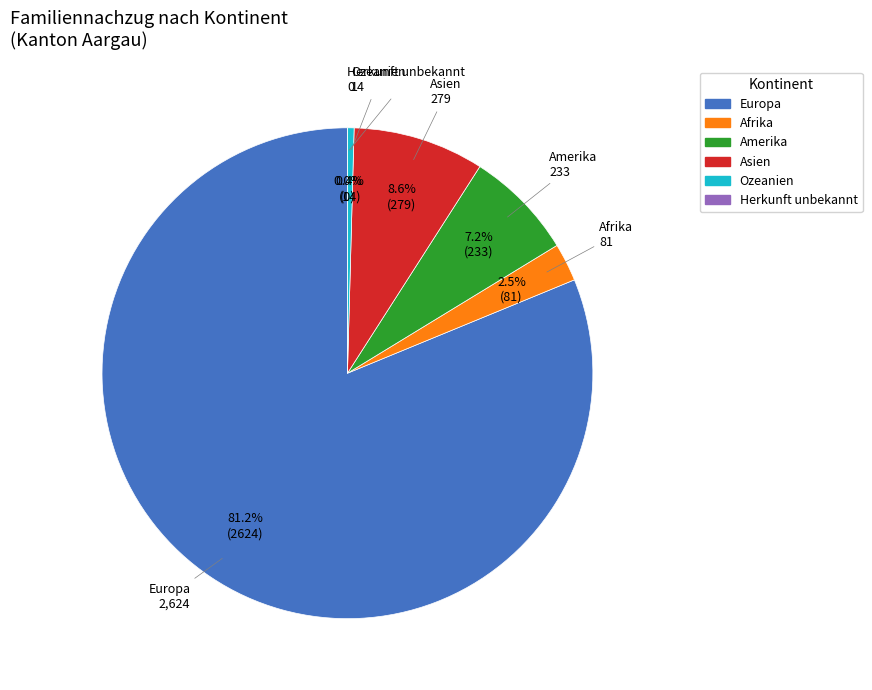

How many slices are in this pie chart?

6